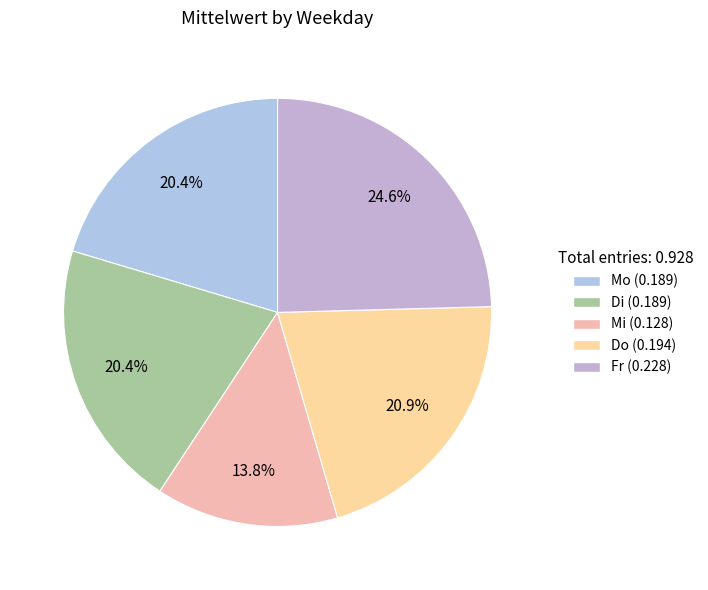

Count the number of slices in the pie.

5